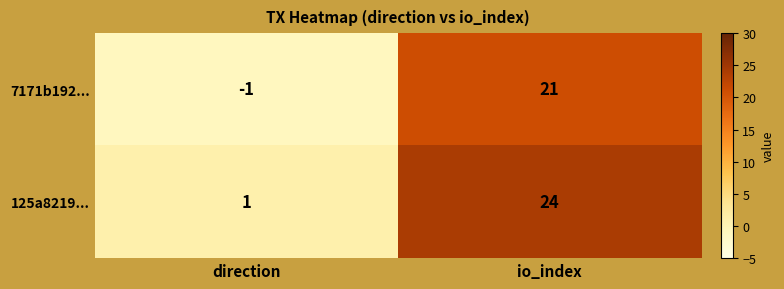

What is the difference between the highest and lowest values at direction?

2